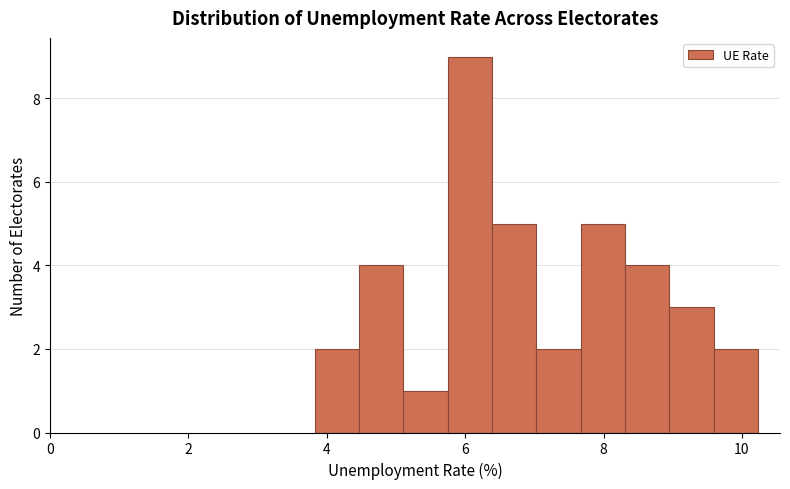

Around what value on the x-axis is the tallest bar? Give the approximate position of its centre, as read against the axis.

6.0